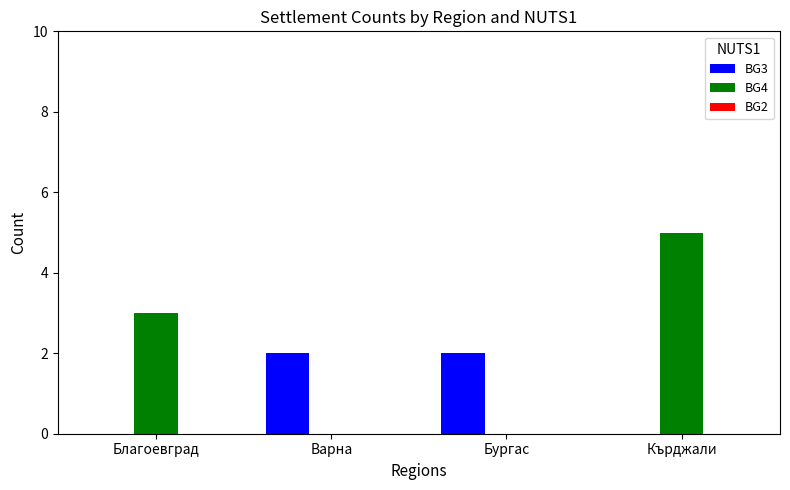

Which series has the largest range (max minus min)?

BG4